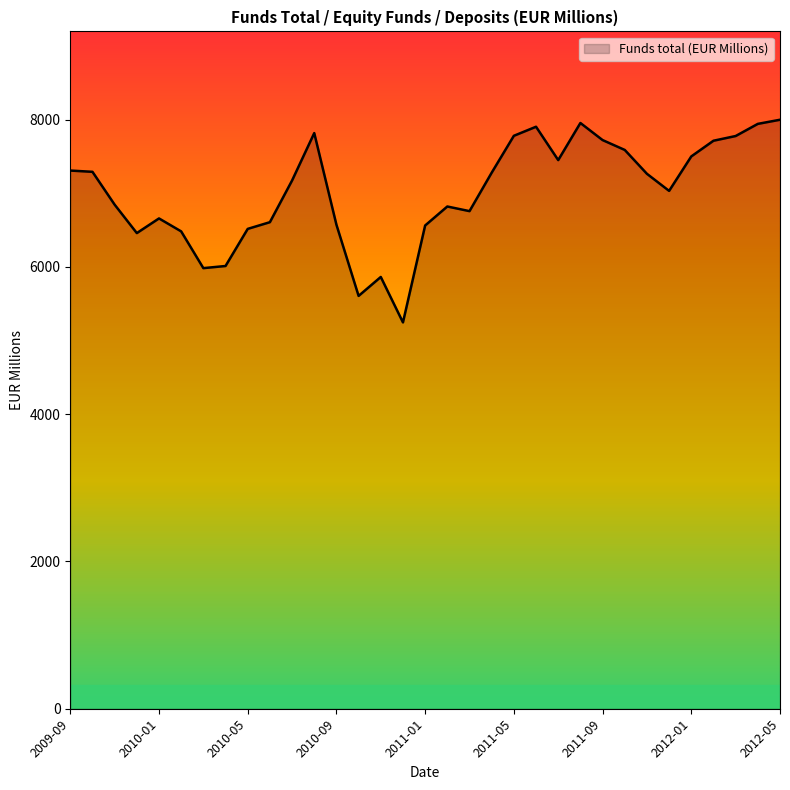

What is the difference between the maximum and minimum values?

2752